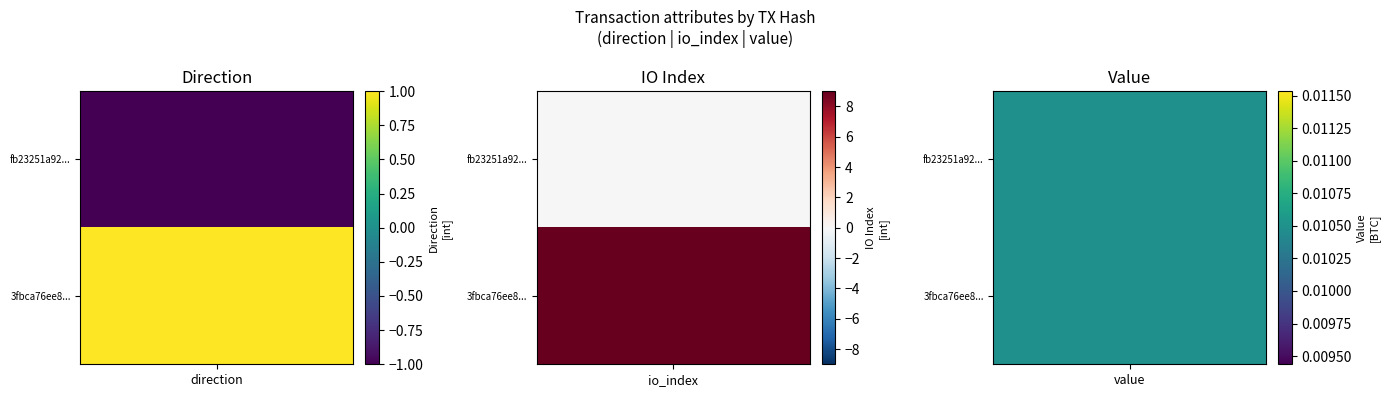

What is the minimum value for fb23251a92ce9fd70bd4e1462e46088debf731c?

-1